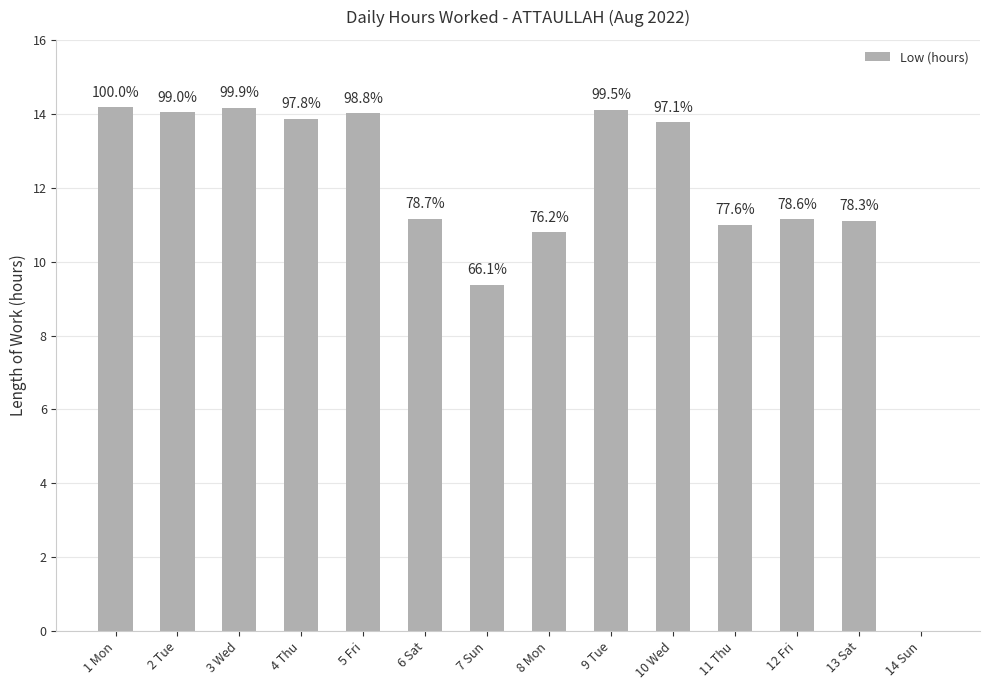

Where is the data nearest to the value 7?

7 Sun